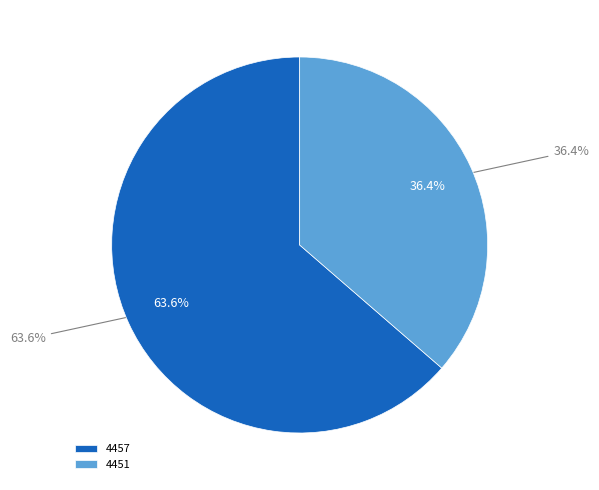

How many segments does this pie chart have?

2